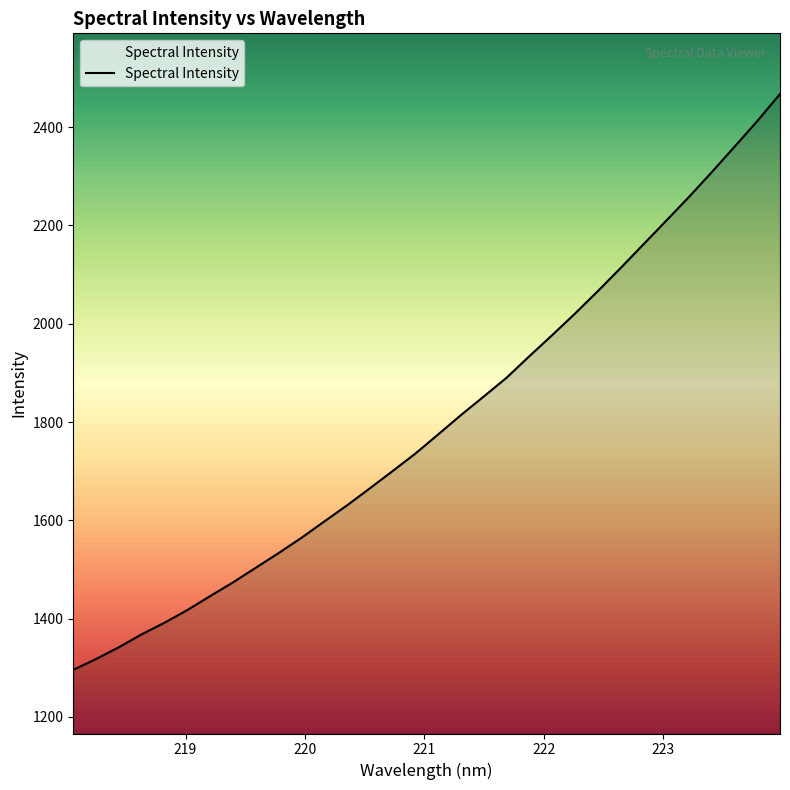

What is the minimum value shown in the chart?

1295.7